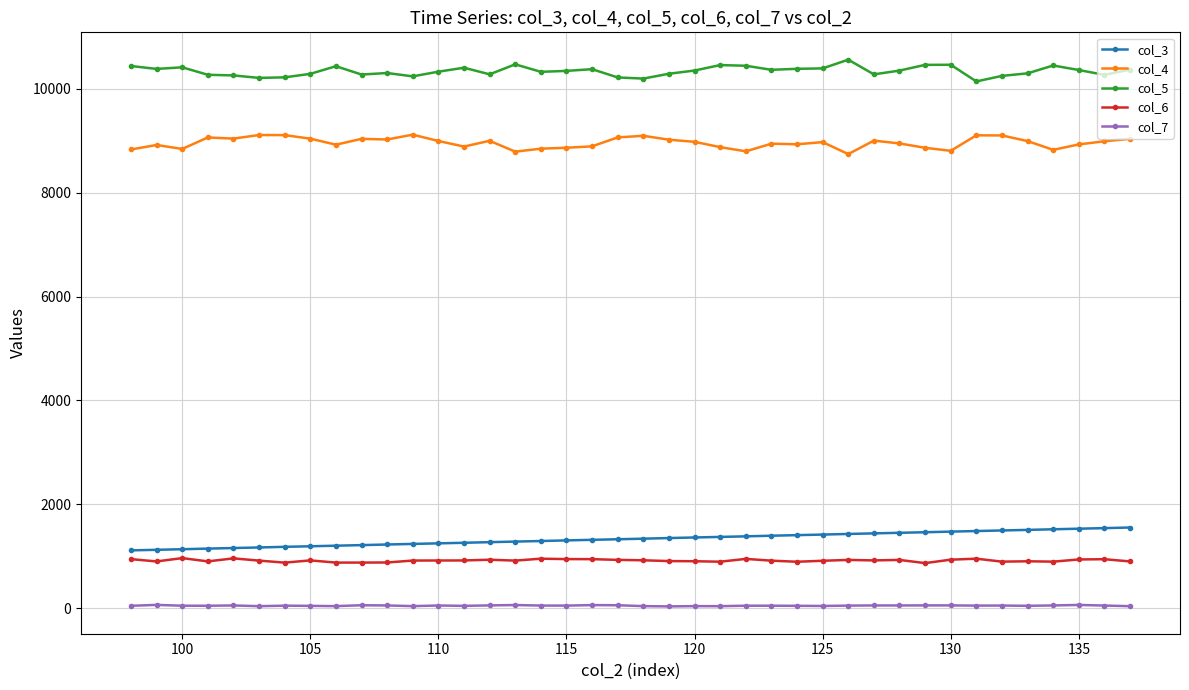

True or false: col_3 and col_6 cross at least once.

False